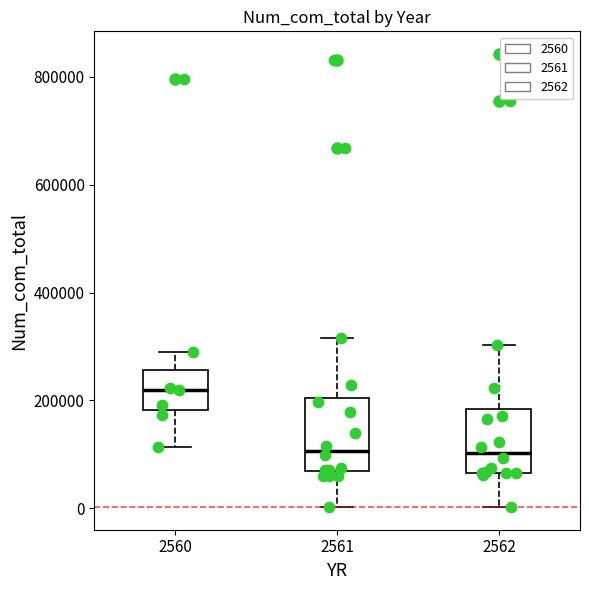

Reading left to right, read every box against the y-axis: the position of its median line, the range the box covers, and the ends of its whiskers. The values are not printed on the chart, so give them approximately, as read against the axis.

2560: median 220000, box 180000 to 260000, whiskers 120000 to 280000
2561: median 100000, box 60000 to 200000, whiskers 0 to 320000
2562: median 100000, box 60000 to 180000, whiskers 0 to 300000